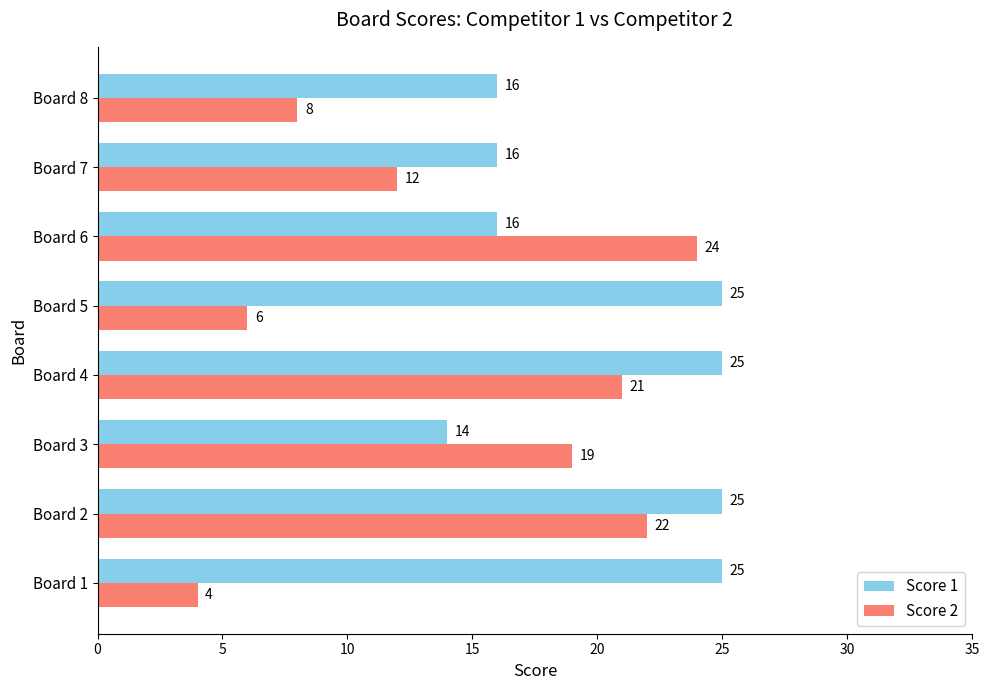

Which series has the widest spread of values?

Score 2